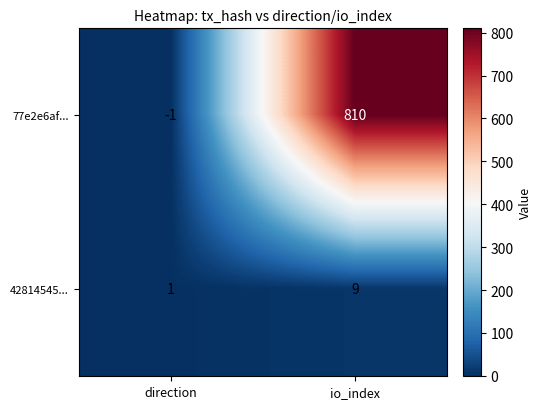

True or false: 42814545... has a value of 1 at direction.

True